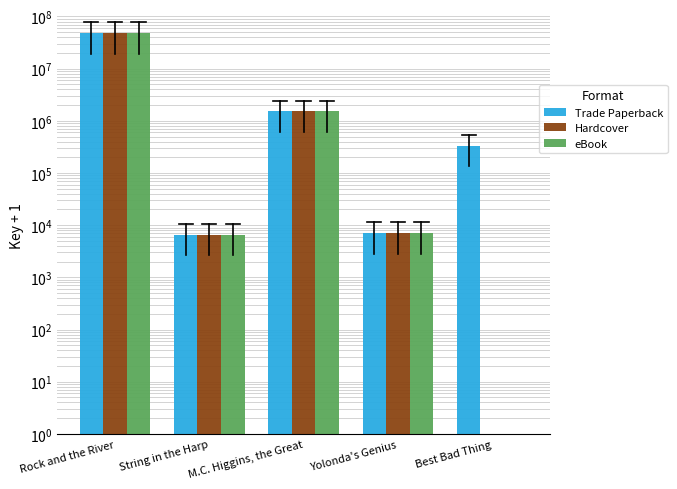

What are all the series names shown in the legend?

Trade Paperback, Hardcover, eBook